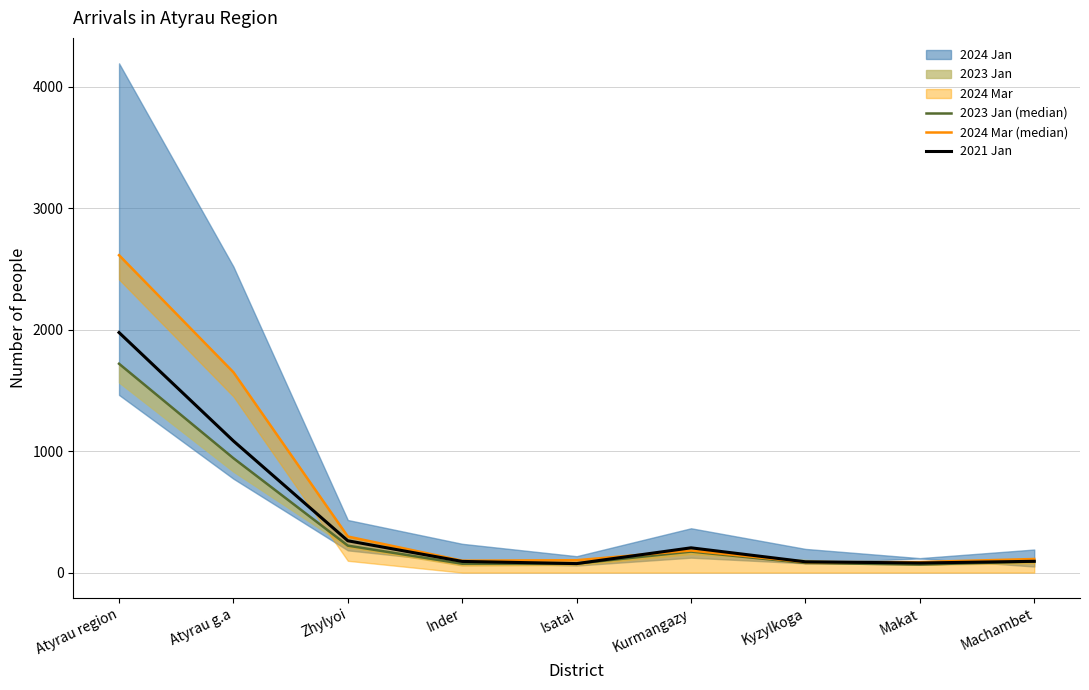

List the series in order of their overall mean, highest first.

2024 Mar (median), 2021 Jan, 2023 Jan (median)